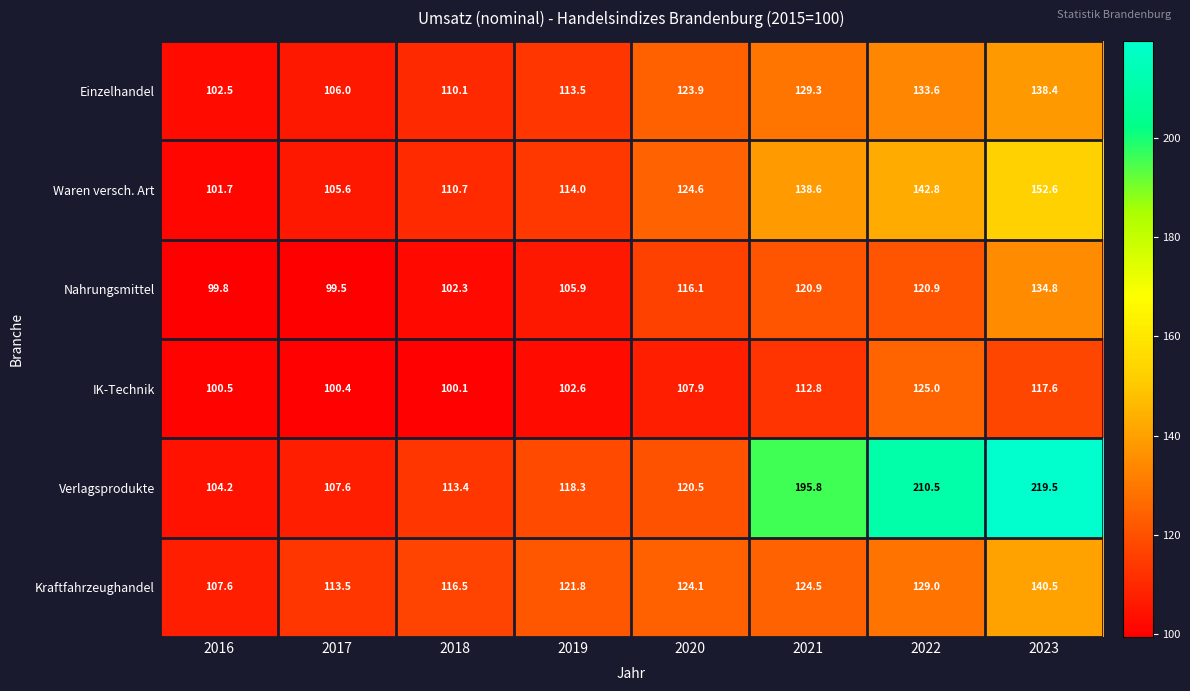

Which series has the largest total across all categories?

Verlagsprodukte